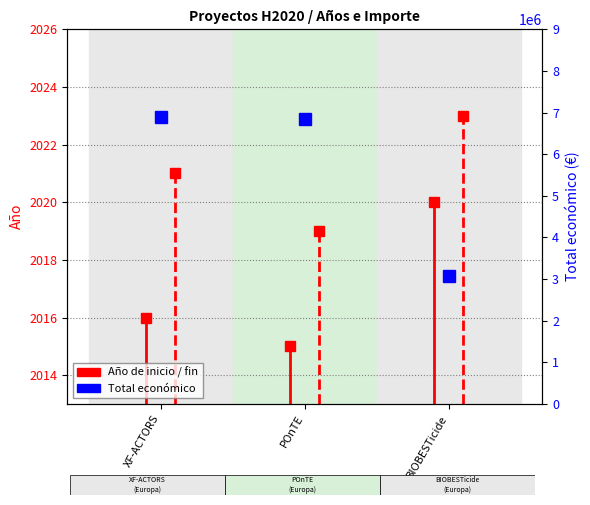

Between XF-ACTORS and POnTE, which series saw the biggest shift?

Año de finalización